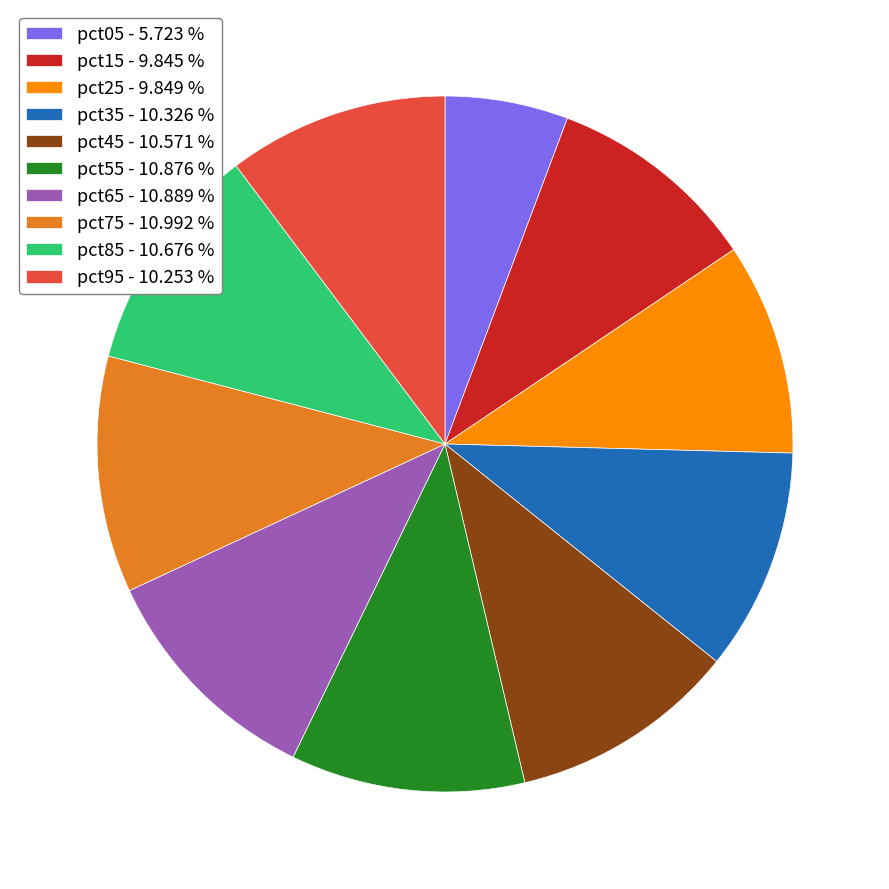

Does pct15 account for over 50% of the chart?

No